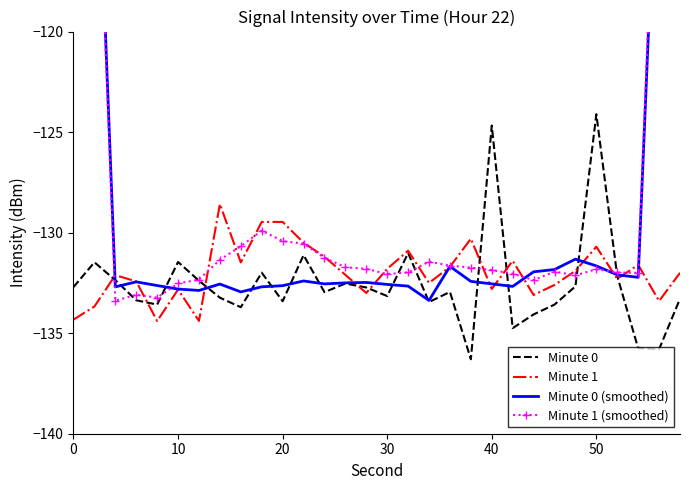

The Minute 0 series shows -133.2 at 30. True or false?

True